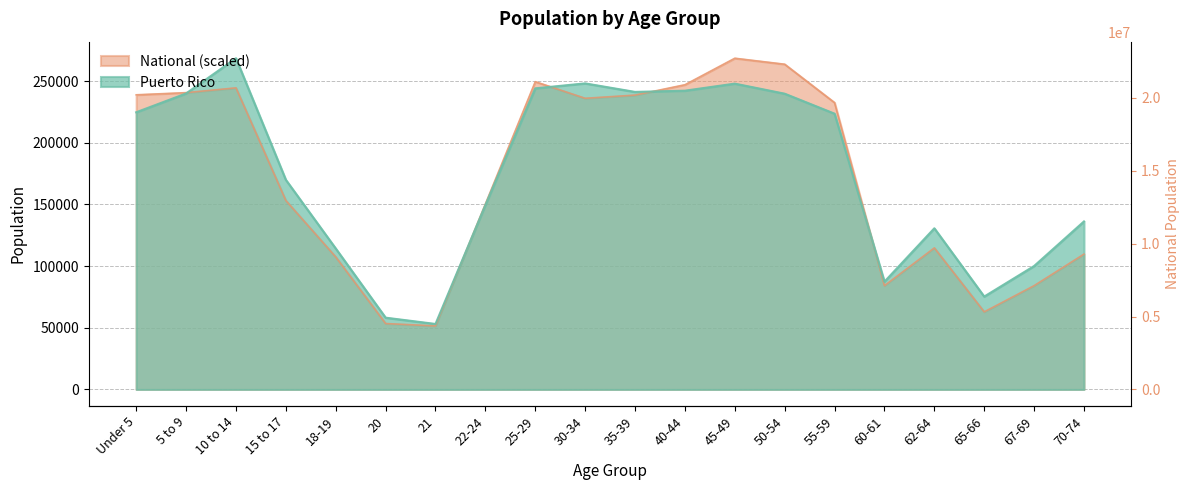

How many values in the Puerto Rico series exceed 223607?

9